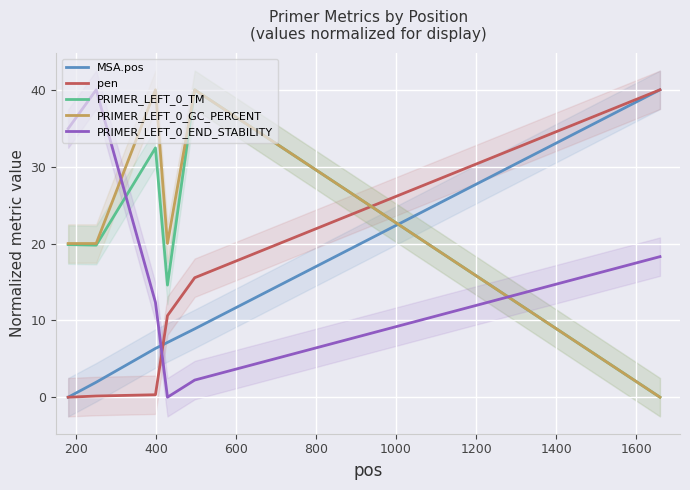

Is it true that PRIMER_LEFT_0_GC_PERCENT equals 12.8 at 1000?

False